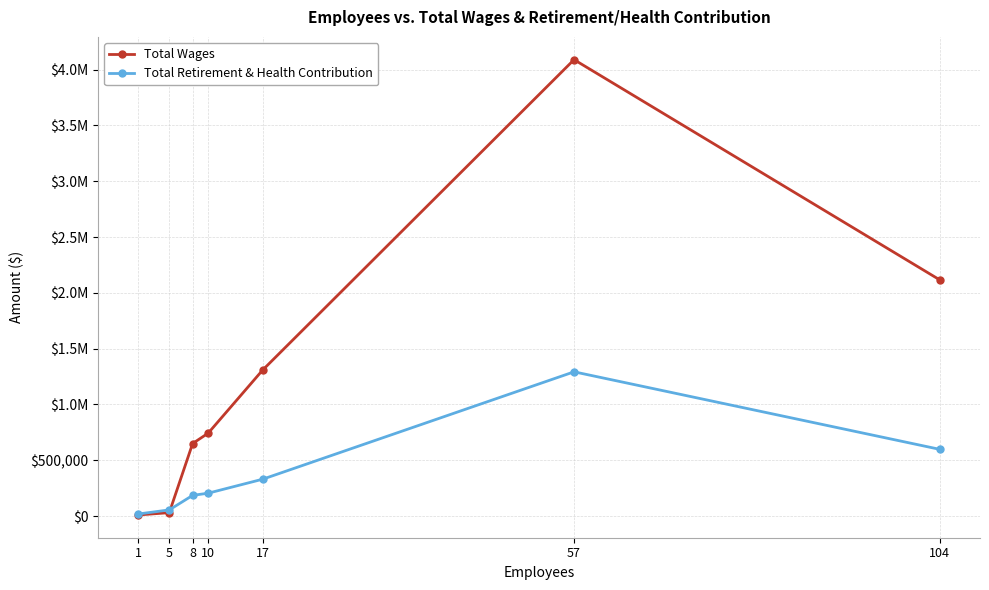

What is the highest value of the Total Retirement & Health Contribution series?

1292309